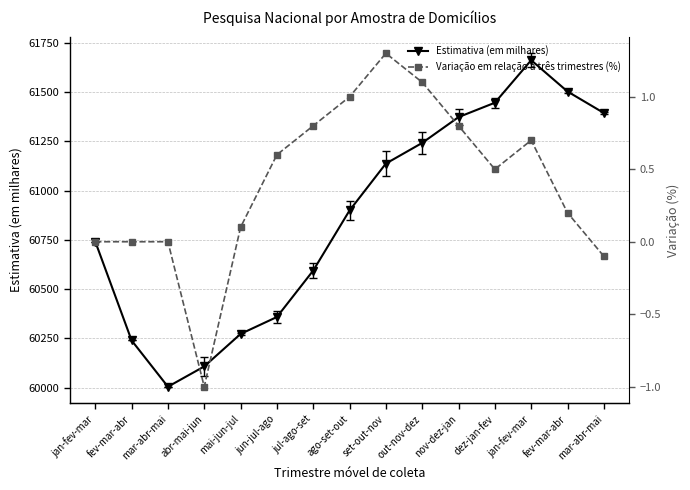

True or false: Variação em relação a três trimestres (%) has a value of 0.9 at jun-jul-ago.

False